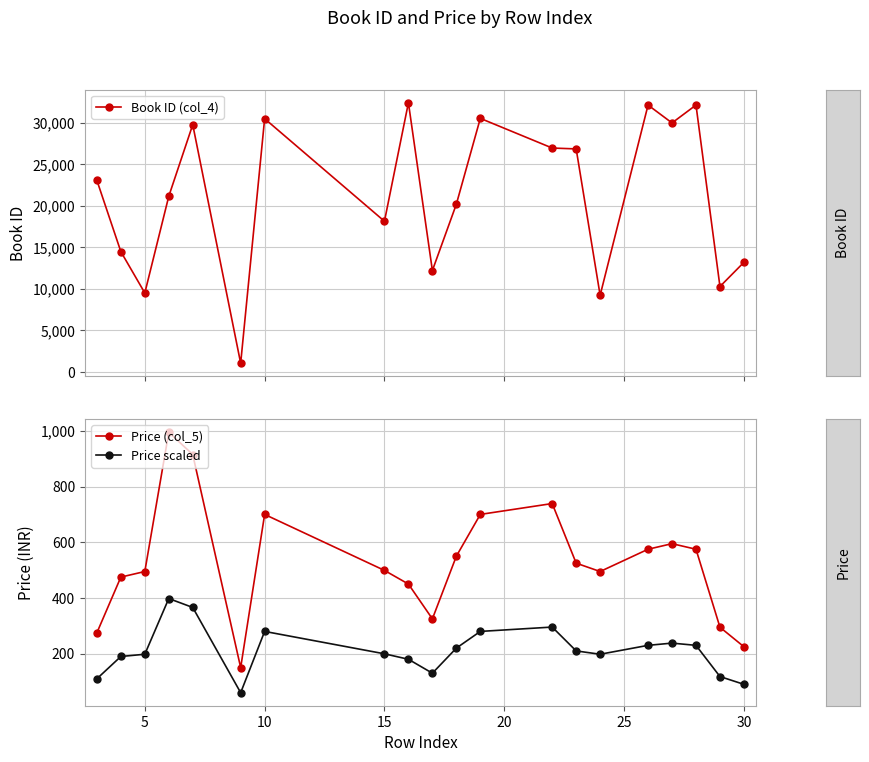

What is the value of the Book ID (col_4) point at the 20th from the left?

13195